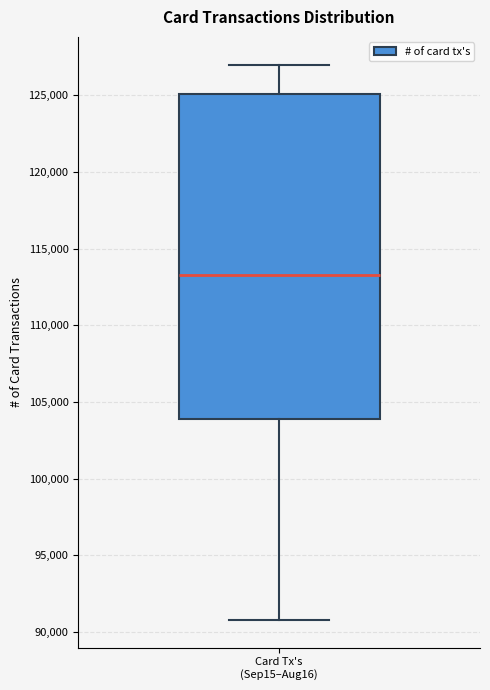

Where is the lower edge of the box for Card Tx's (Sep15–Aug16) on the y-axis? The values are not printed on the chart, so give them approximately, as read against the axis.

104000